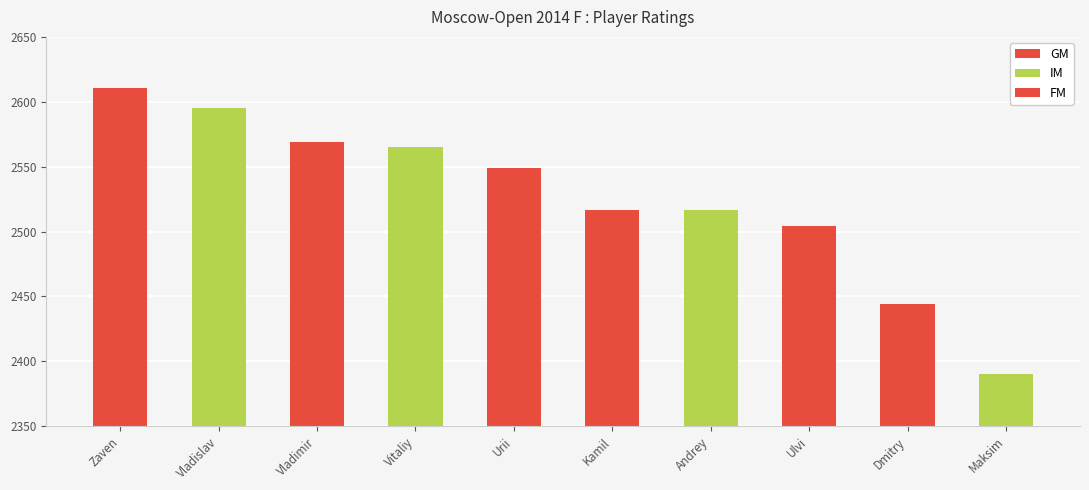

How many values in the GM series exceed 2504?

4